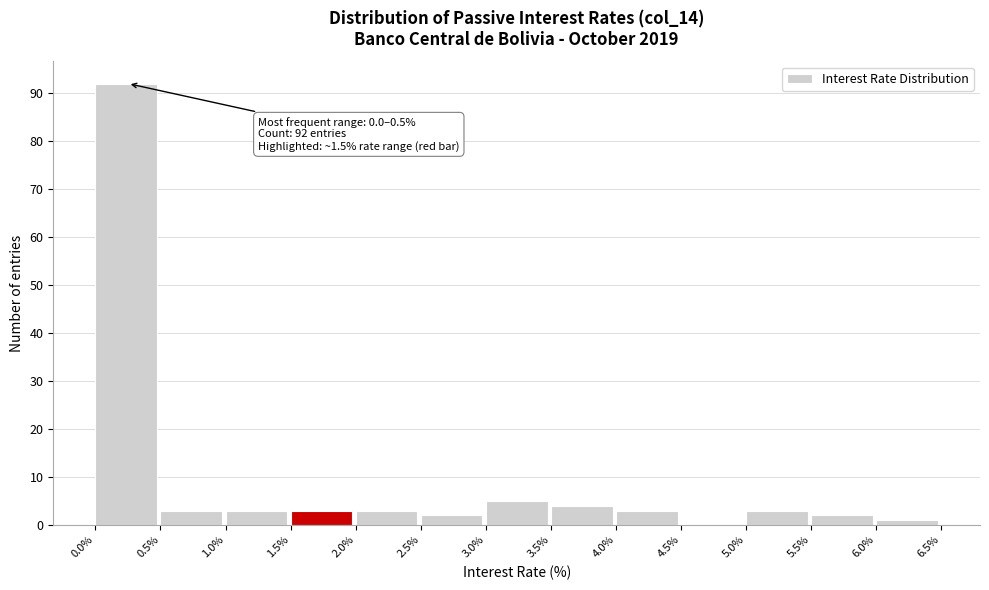

Over which range of the x-axis is the bar tallest?

0.0% to 0.5%